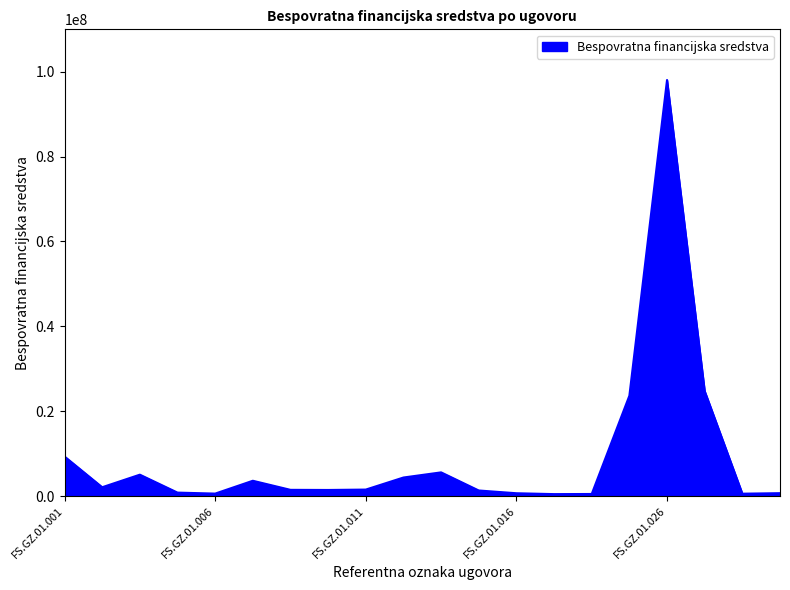

What is the maximum value shown in the chart?

98057334.3